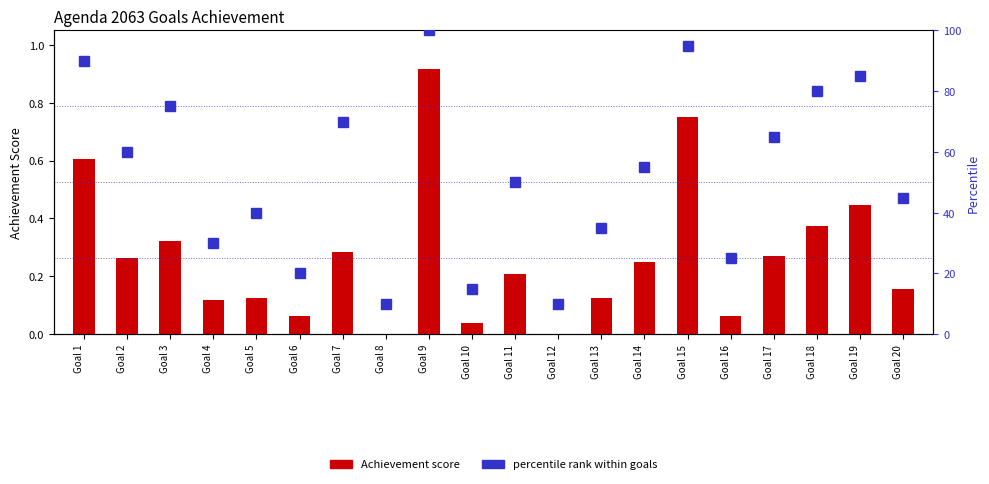

How many distinct data groups are displayed?

2